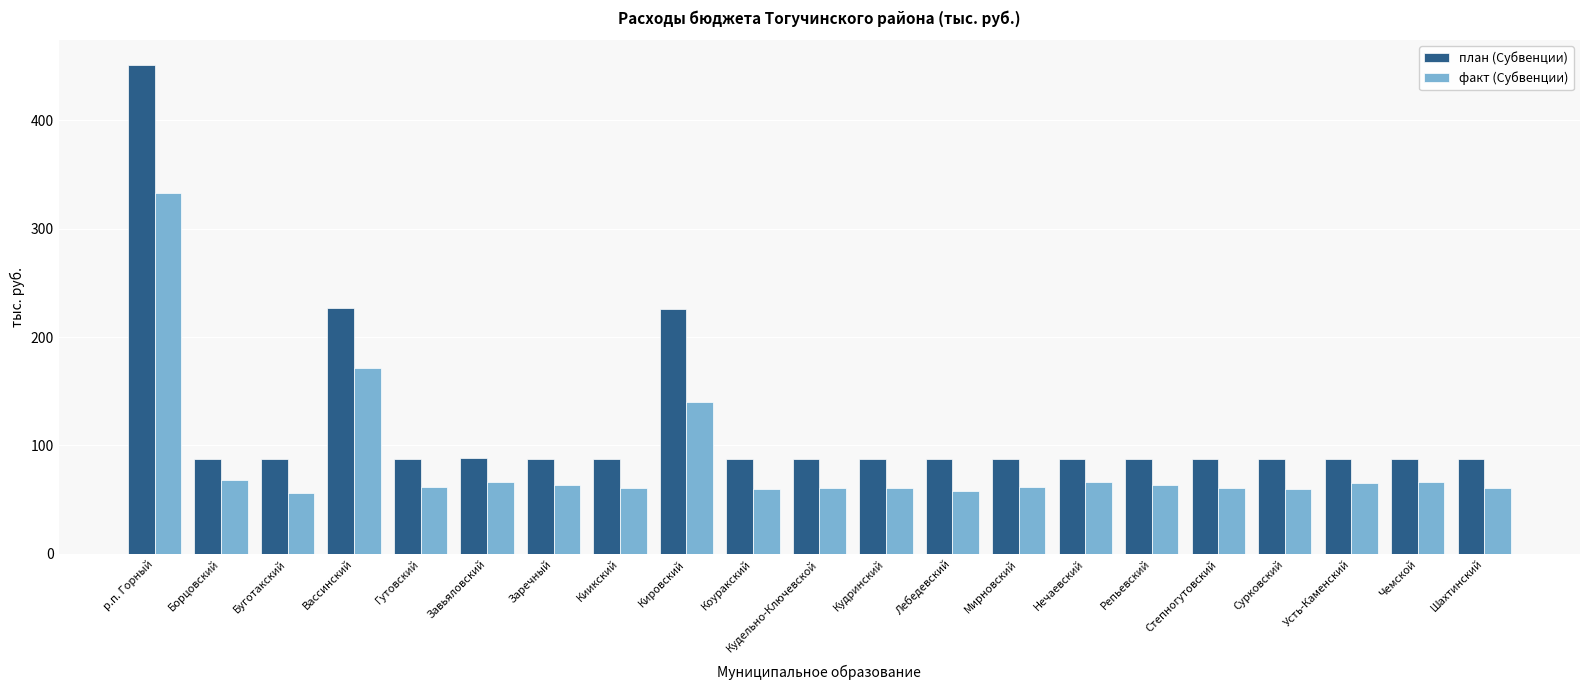

What position from the left is Лебедевский?

13